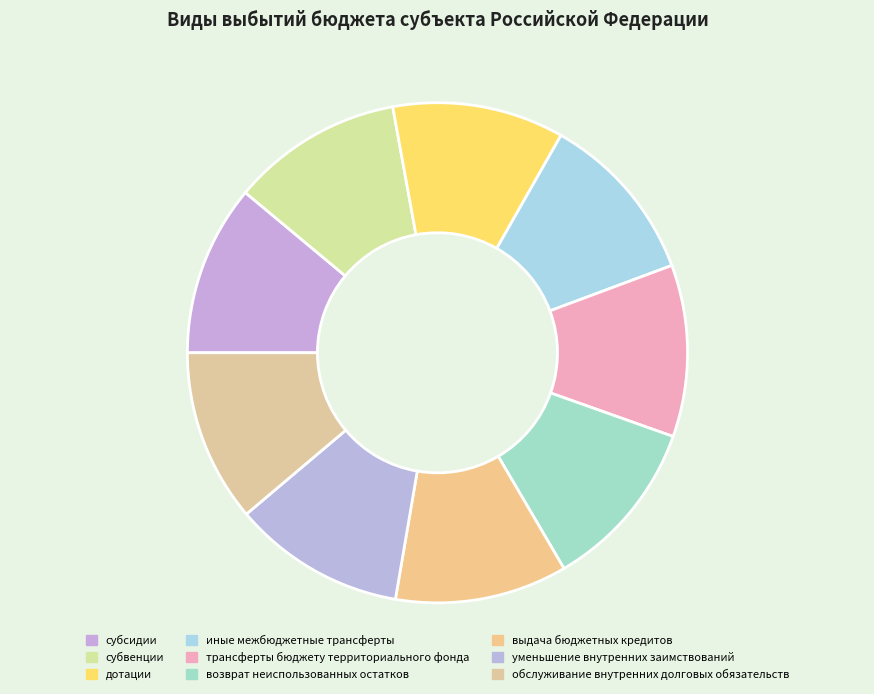

Which category has the smallest portion of the pie?

субсидии